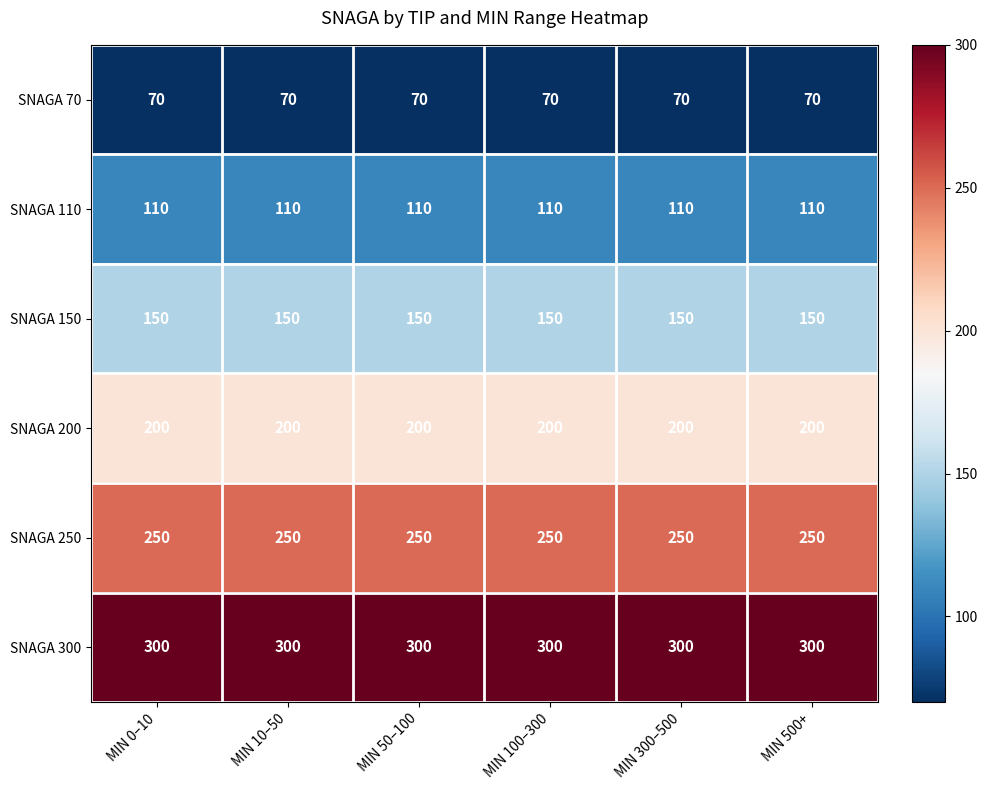

What is the spread (max minus min) of values at MIN 500+?

230